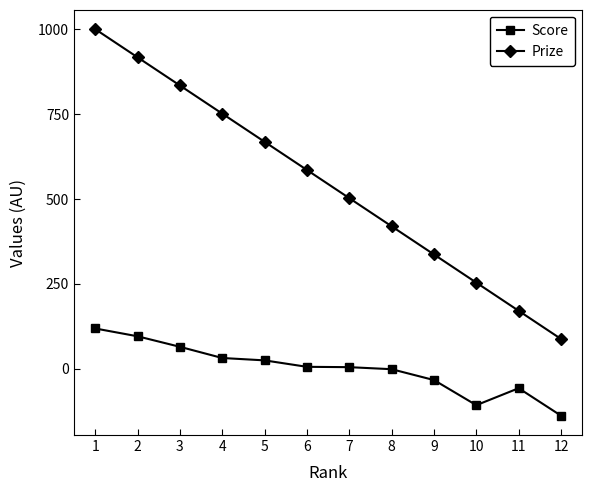

True or false: Prize and Score intersect in this chart.

False